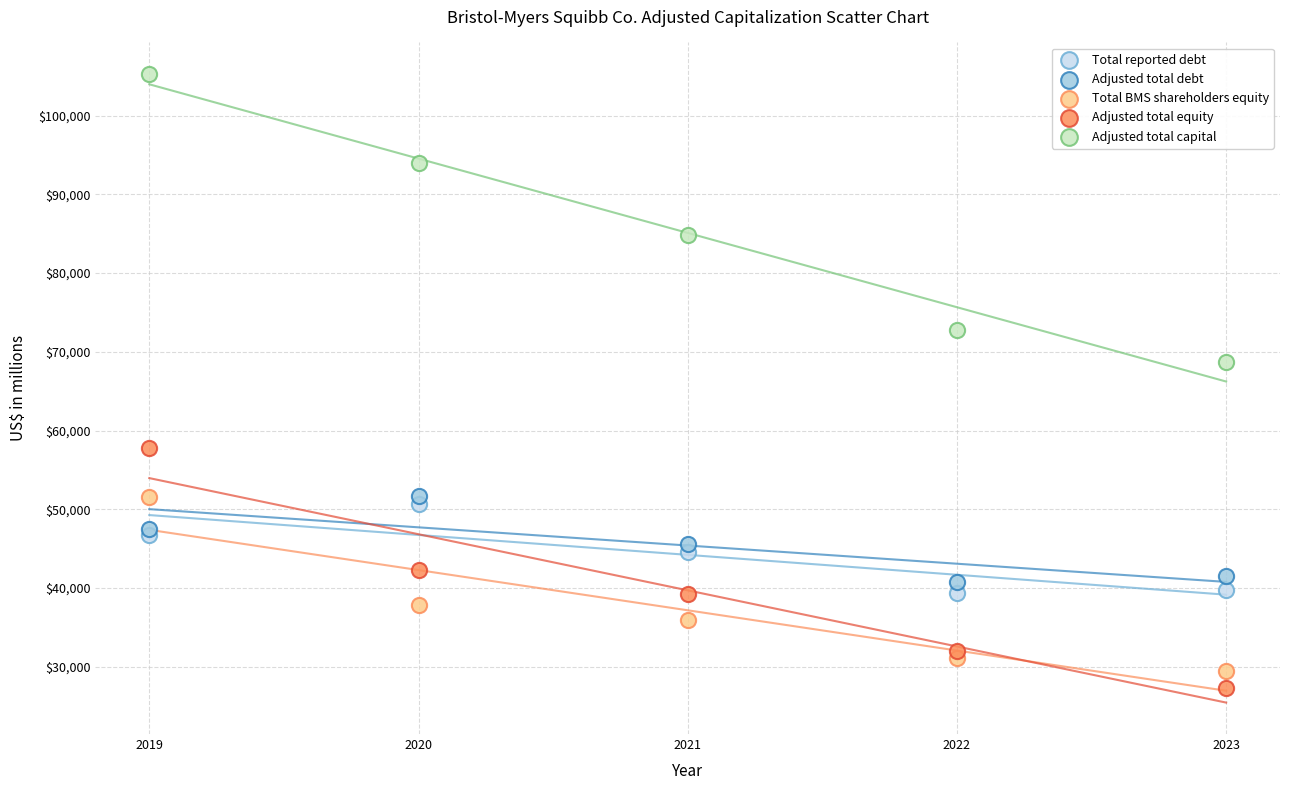

Which series reaches the maximum Y coordinate?

Adjusted total capital